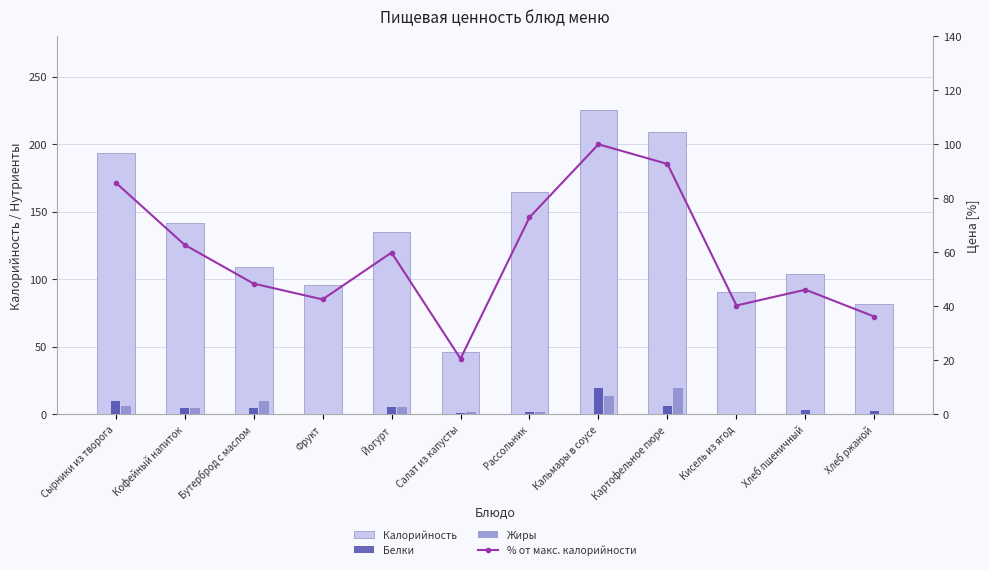

How many positive values does the Жиры series have?

11